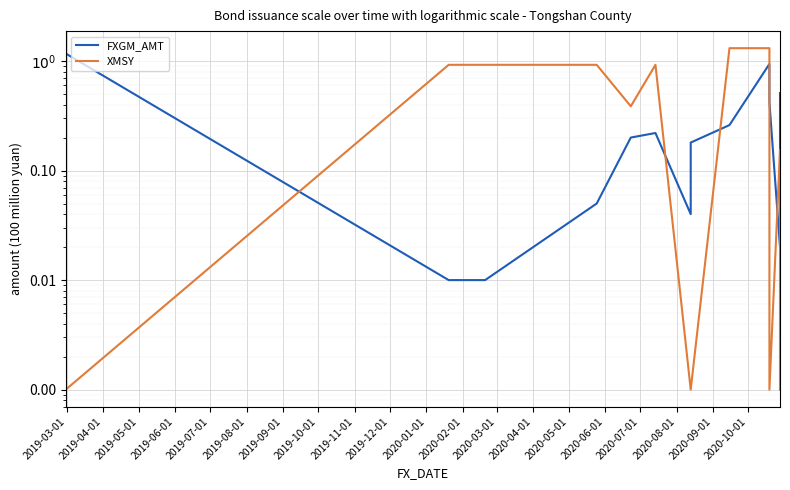

Reading left to right, what are all the values shown in this chart?

FXGM_AMT: 1.2	0.0	0.0	0.1	0.2	0.2	0.0	0.2	0.3	0.9	0.4	0.0	0.5
XMSY: 0.0	0.9	0.9	0.9	0.4	0.9	0.0	0.0	1.3	1.3	0.0	0.2	0.0